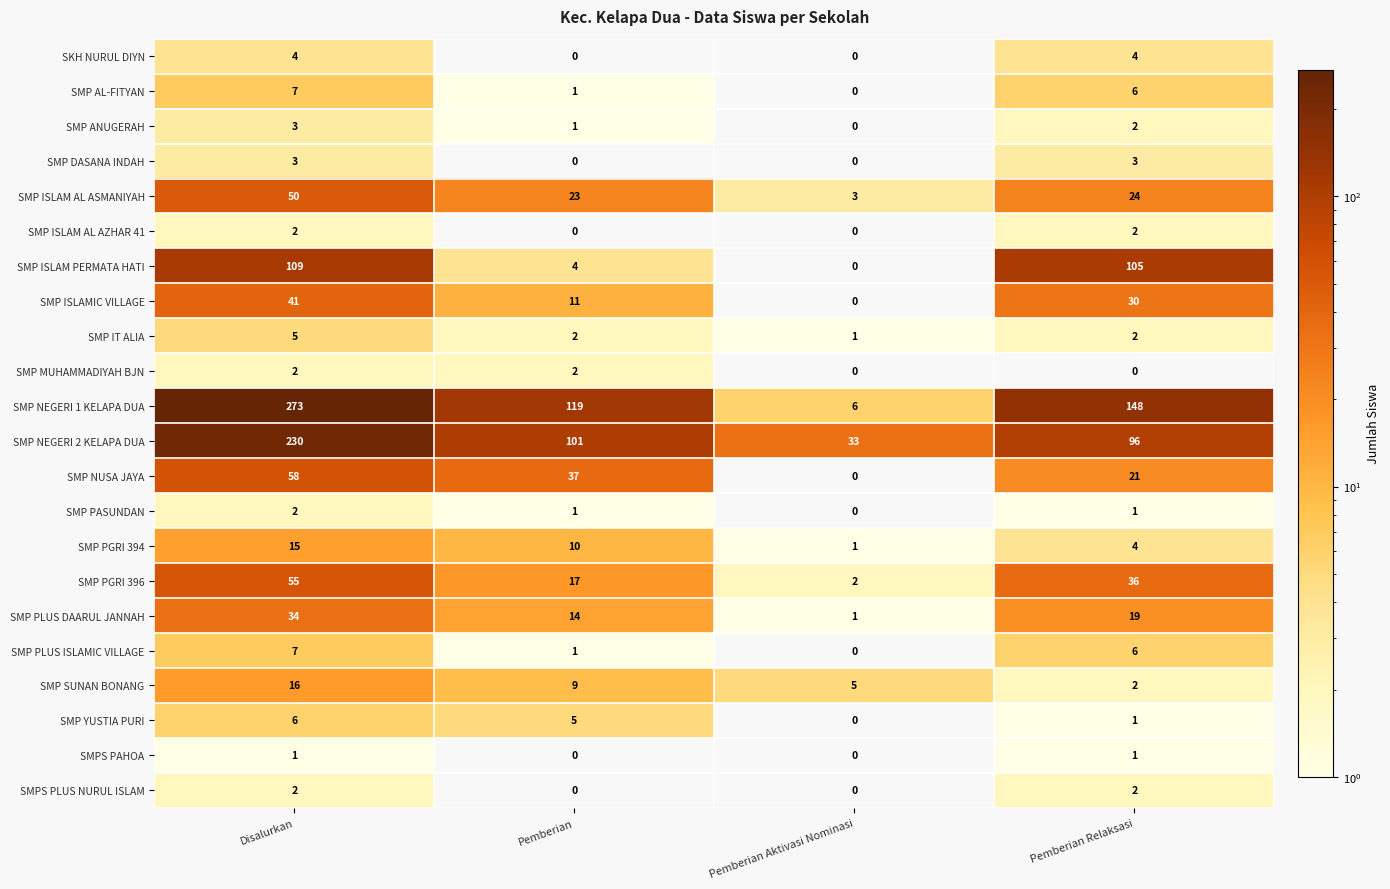

At which label is SMP PLUS ISLAMIC VILLAGE closest to 3?

Pemberian